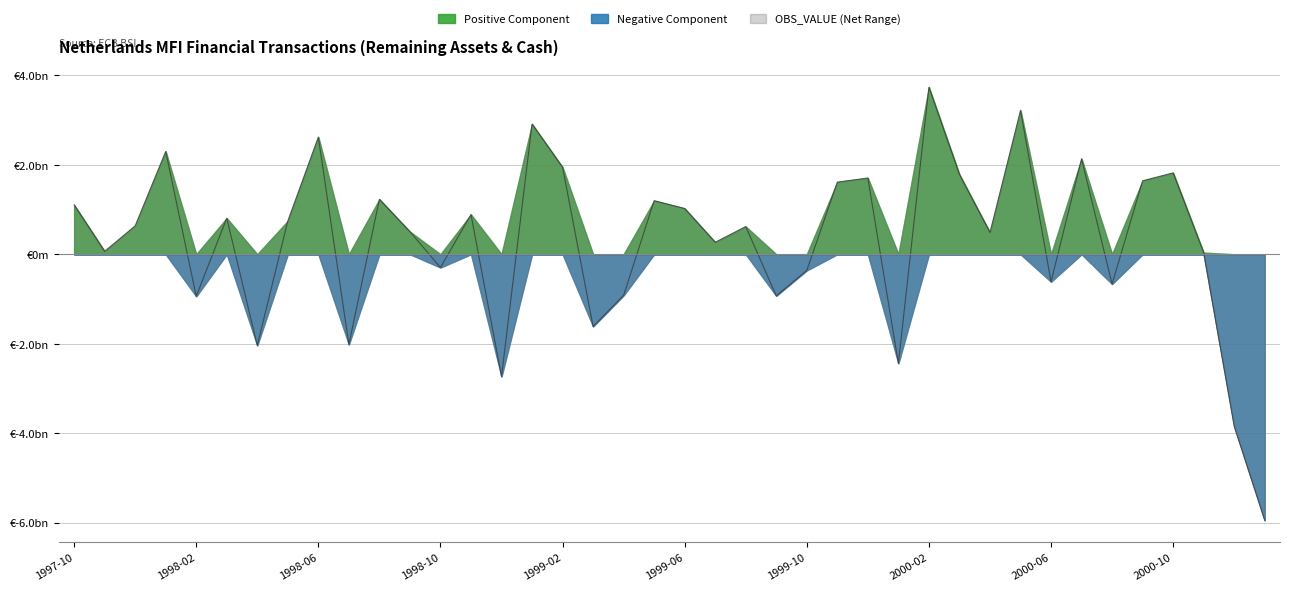

What is the label of the 31st point from the right?

1998-07